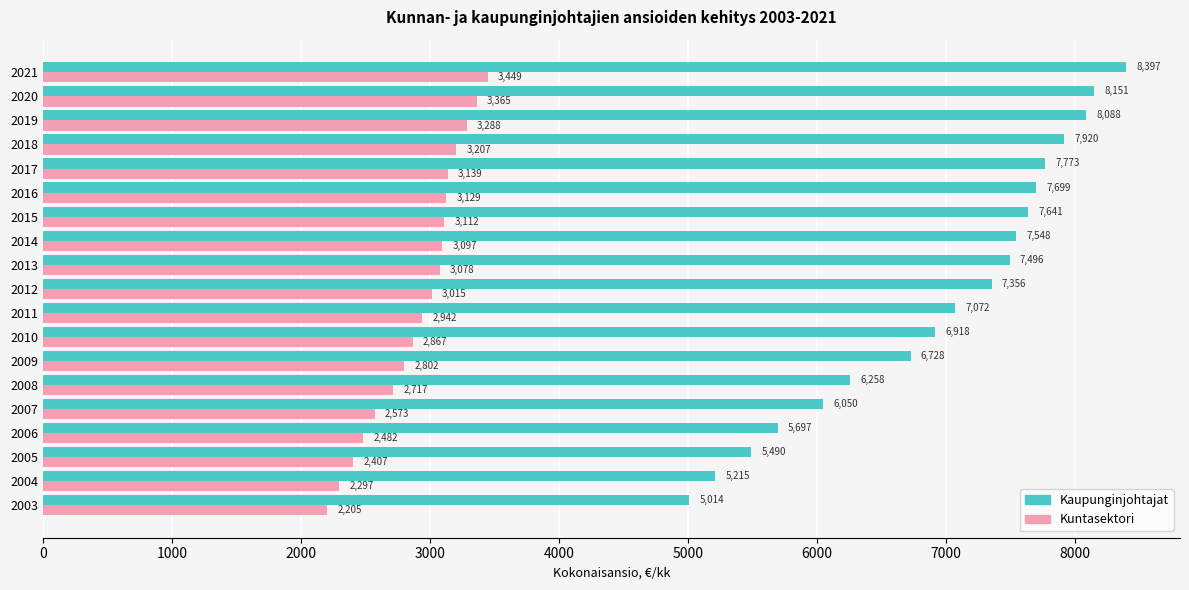

Which label corresponds to the largest value in the chart?

2021